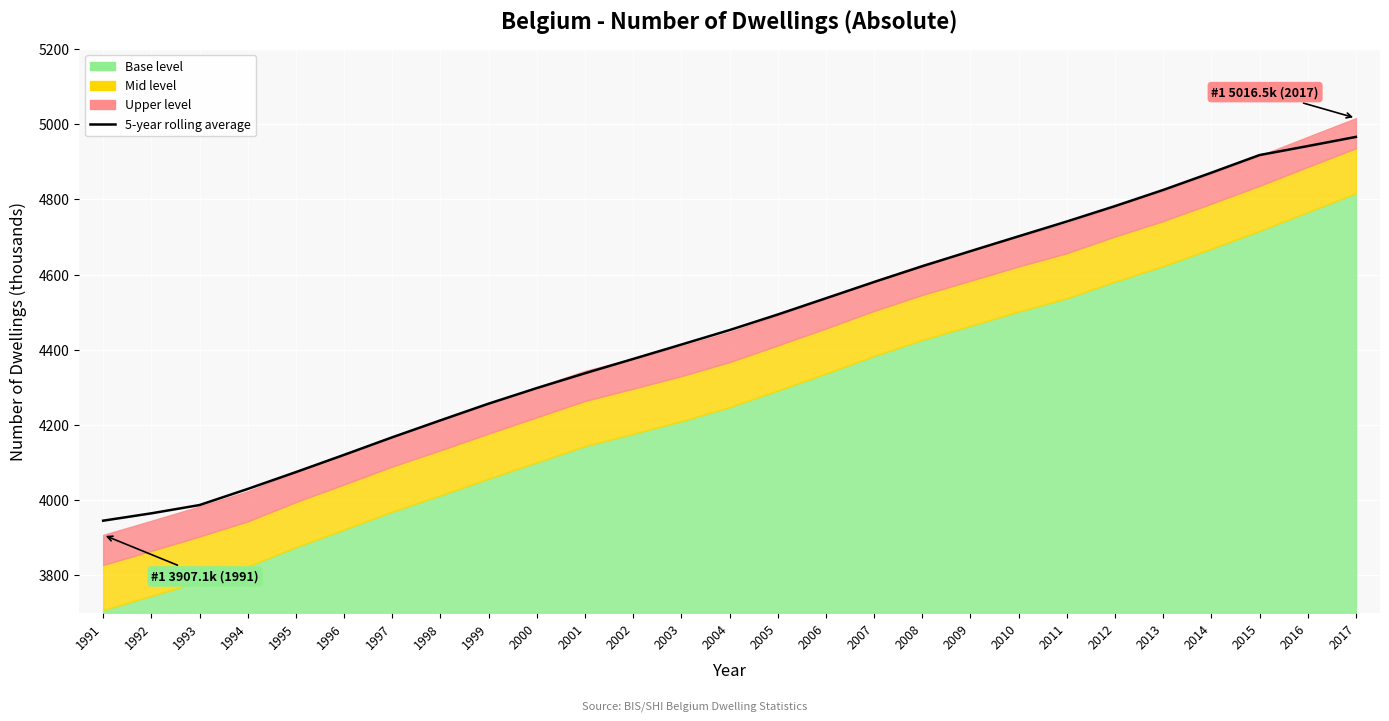

Rank the categories by value from lowest to highest.

1991, 1992, 1993, 1994, 1995, 1996, 1997, 1998, 1999, 2000, 2001, 2002, 2003, 2004, 2005, 2006, 2007, 2008, 2009, 2010, 2011, 2012, 2013, 2014, 2015, 2016, 2017